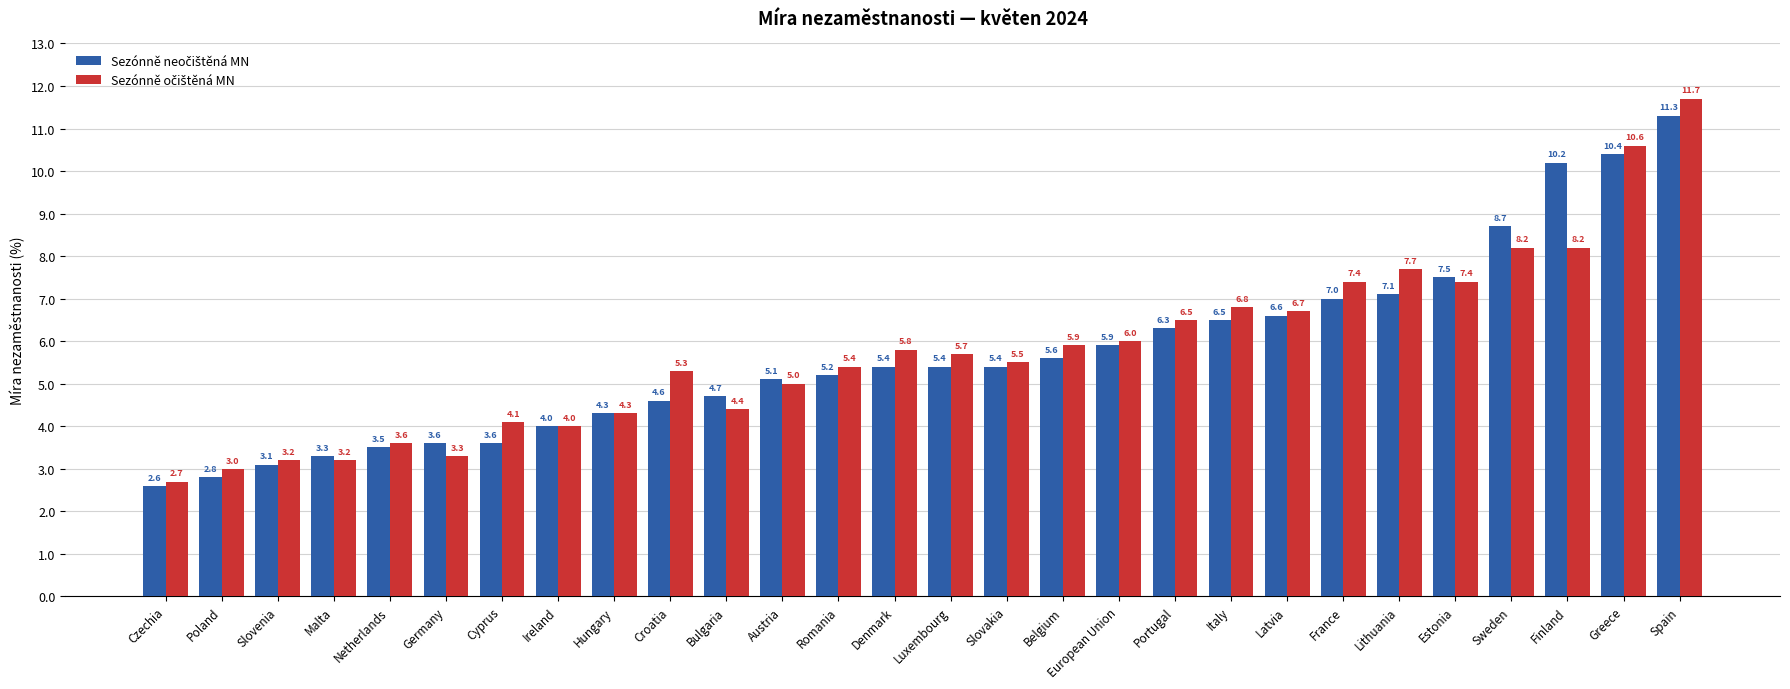

What is the total value across all series at Portugal?

12.8